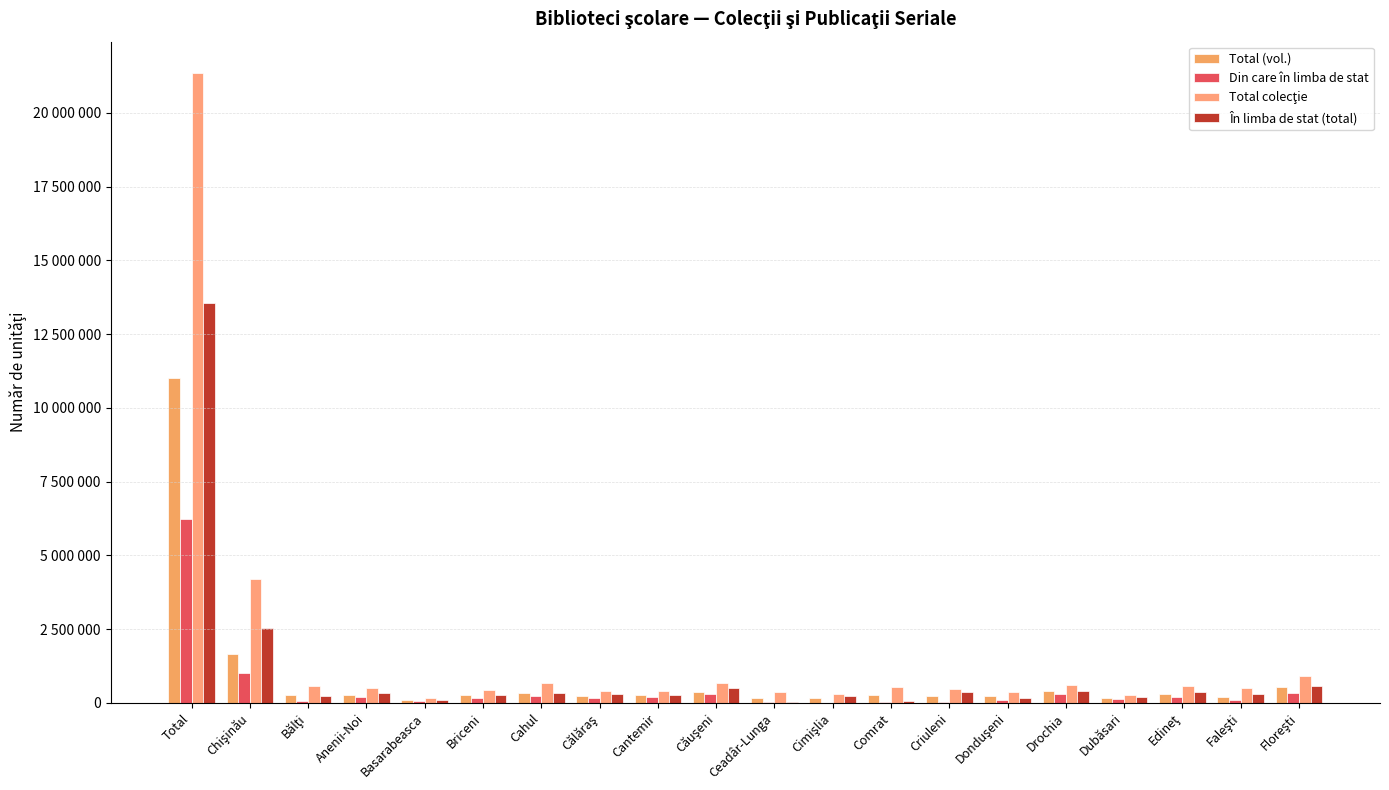

List the series in order of their peak value, highest first.

Total colecţie, În limba de stat (total), Total (vol.), Din care în limba de stat